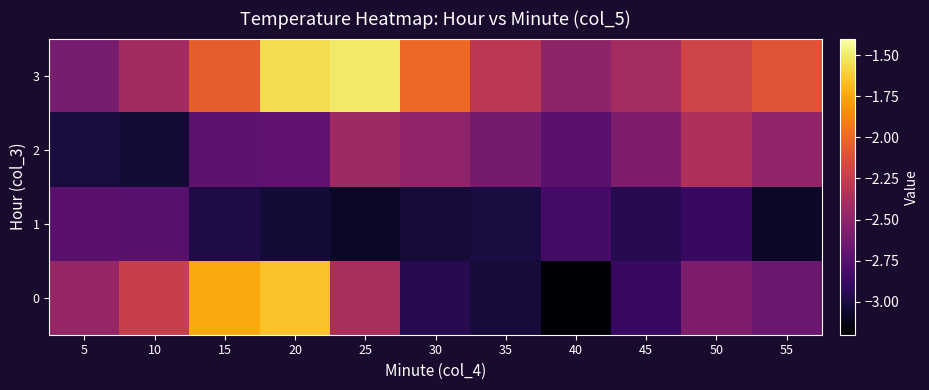

Which has a higher value, 10 or 40?

10